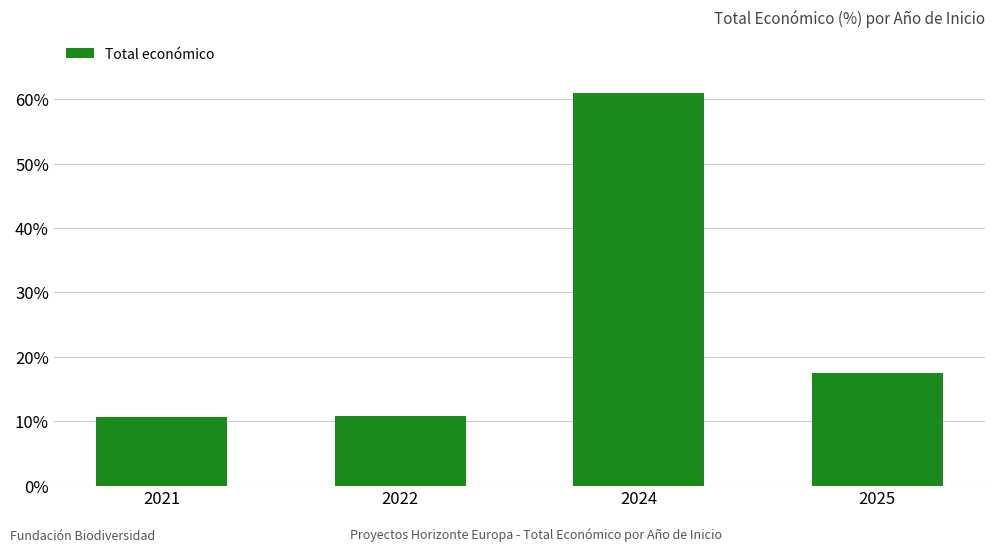

What is the difference between the maximum and minimum values?

50.4